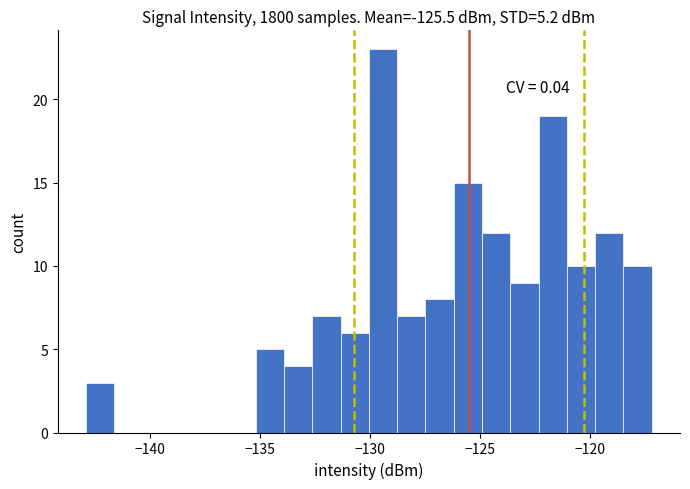

Around what value on the x-axis is the tallest bar? Give the approximate position of its centre, as read against the axis.

-129.5